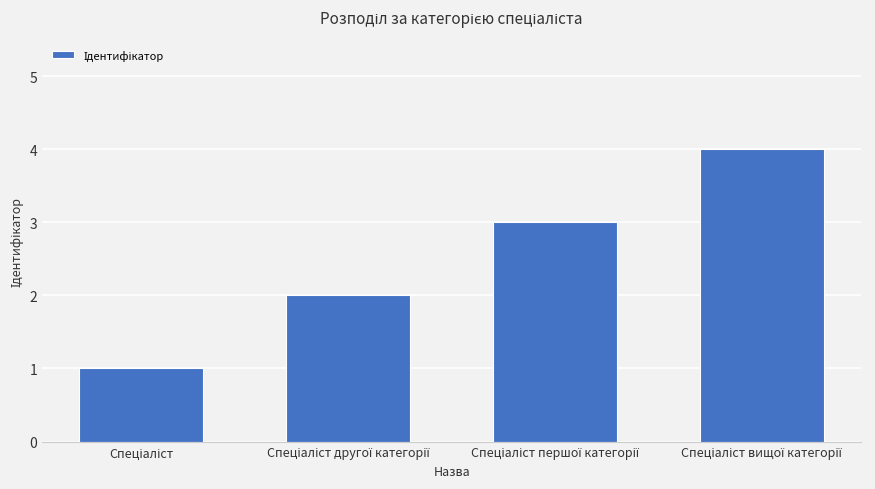

Reading right to left, extract all data points from this chart.

4	3	2	1